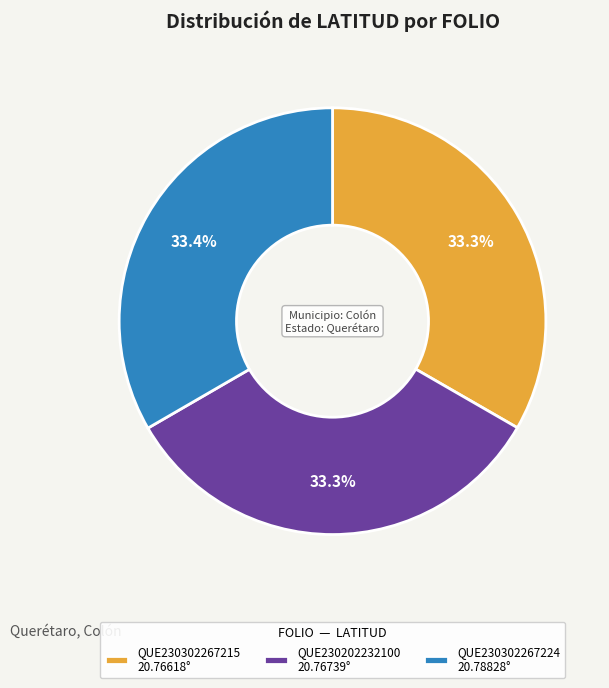

Is the sum of QUE230302267215 20.76618° and QUE230202232100 20.76739° greater than half?

Yes